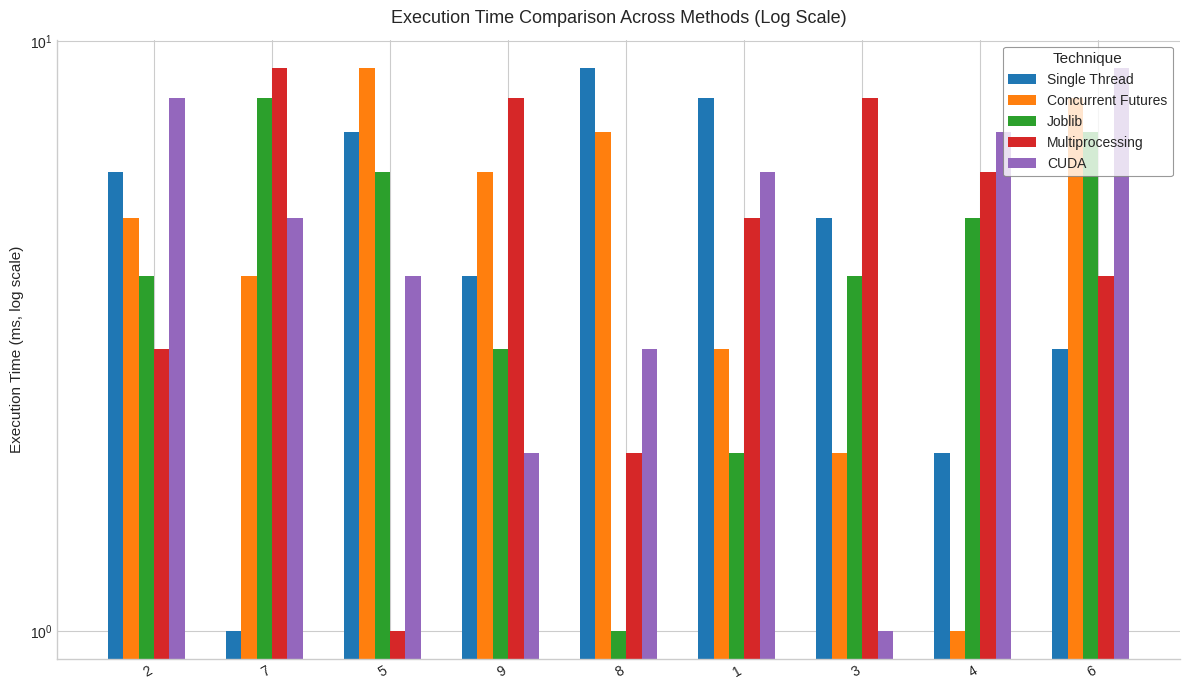

What is the label of the 7th bar from the right?

5